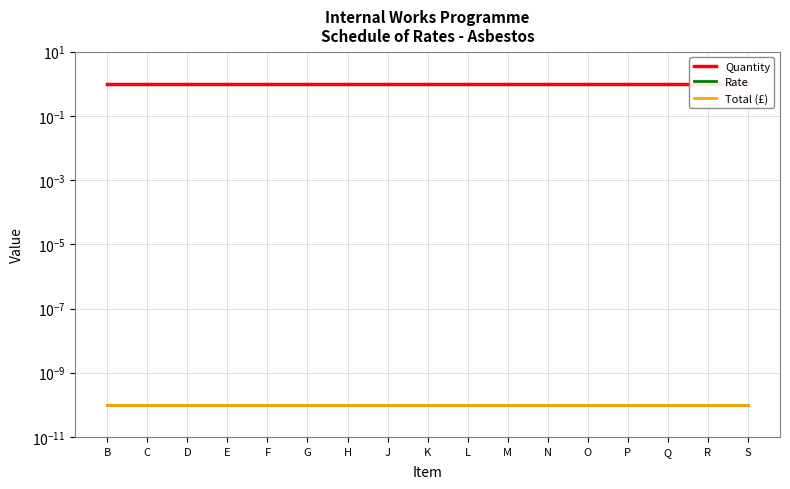

List the labels in order of Rate value, largest first.

B, C, D, E, F, G, H, J, K, L, M, N, O, P, Q, R, S